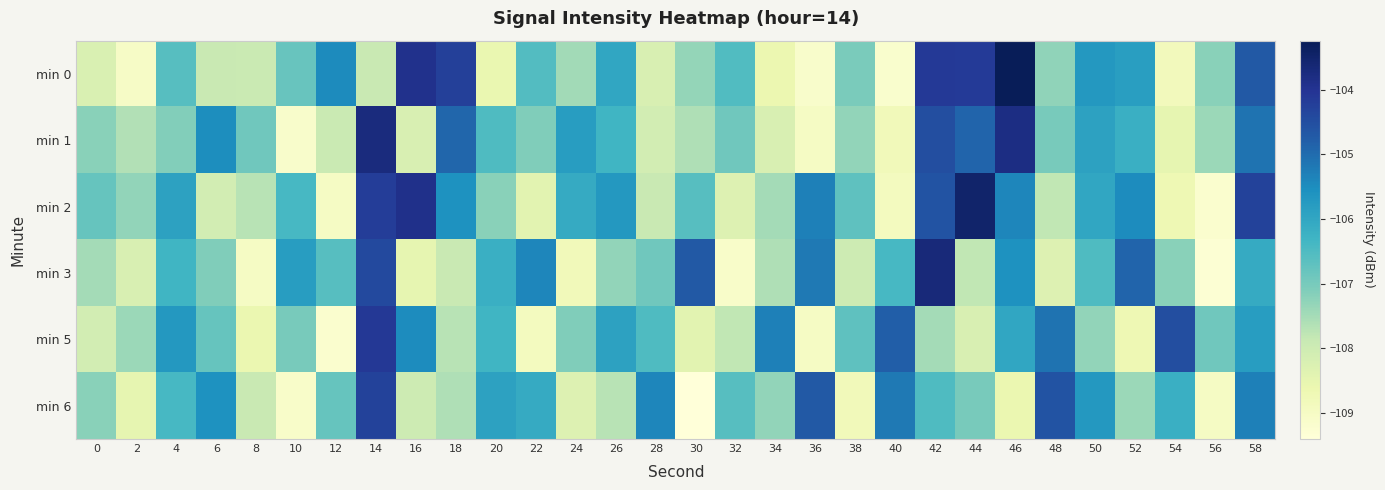

Rank the series by their maximum value, from highest to lowest.

min 0, min 2, min 3, min 1, min 5, min 6